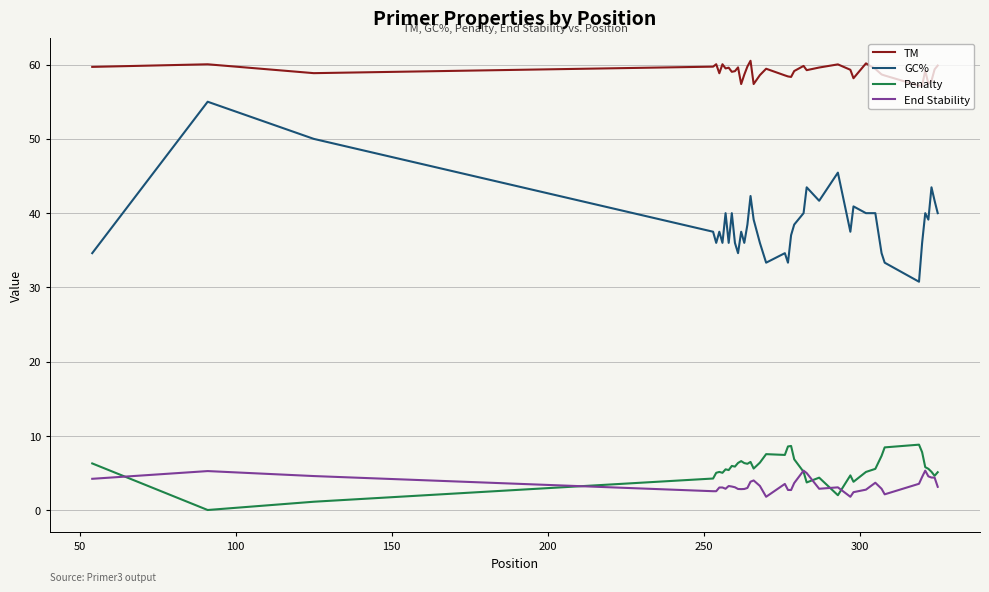

In Penalty, how many points are higher than both neighbors (excluding endpoints)?

10